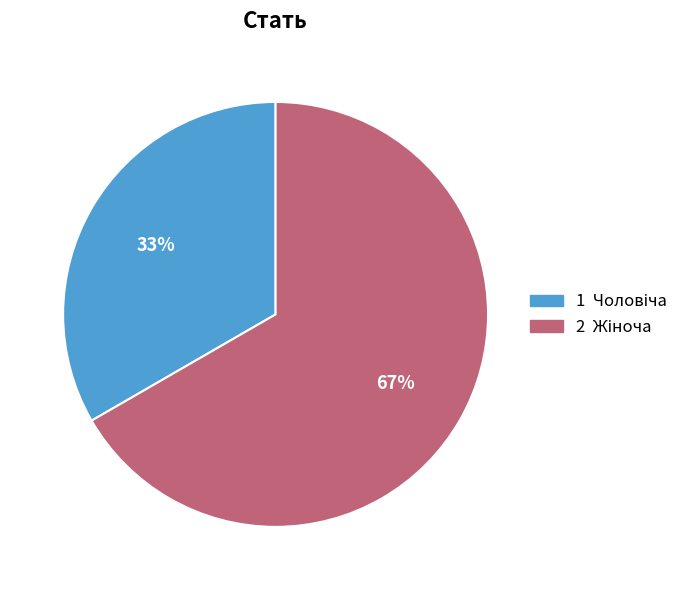

Is there any slice that represents more than half of the pie?

Yes